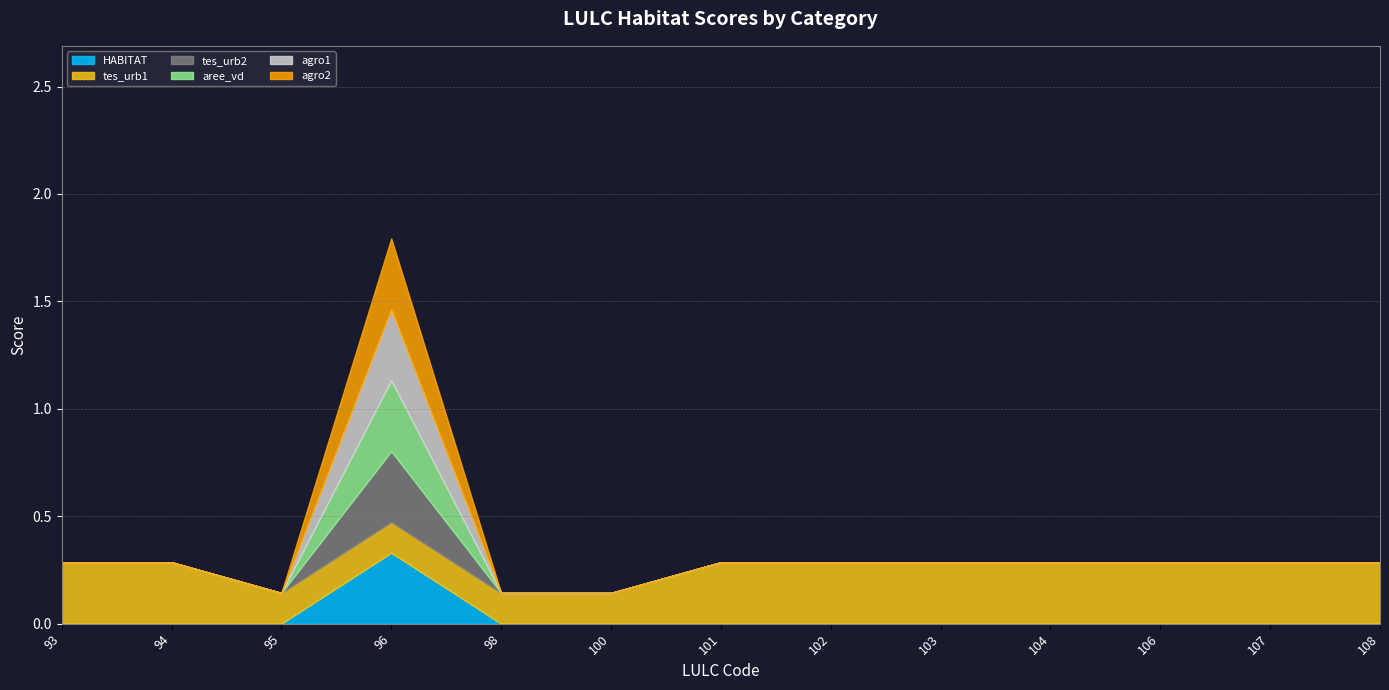

The tes_urb1 series shows 0.3 at 103. True or false?

True